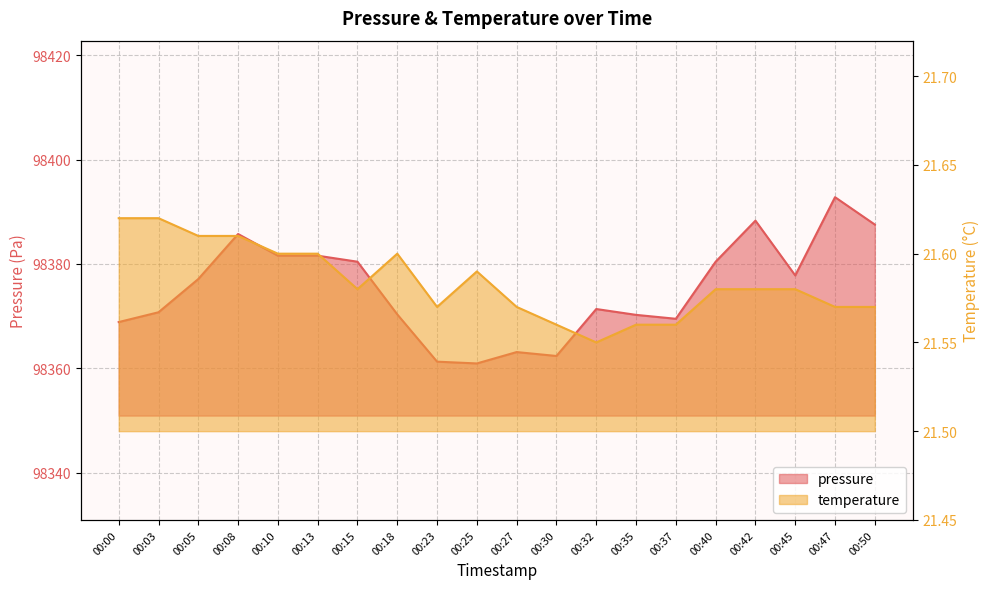

Rank the categories by pressure value from highest to lowest.

00:47, 00:42, 00:50, 00:08, 00:10, 00:13, 00:15, 00:40, 00:45, 00:05, 00:32, 00:03, 00:18, 00:35, 00:37, 00:00, 00:27, 00:30, 00:23, 00:25